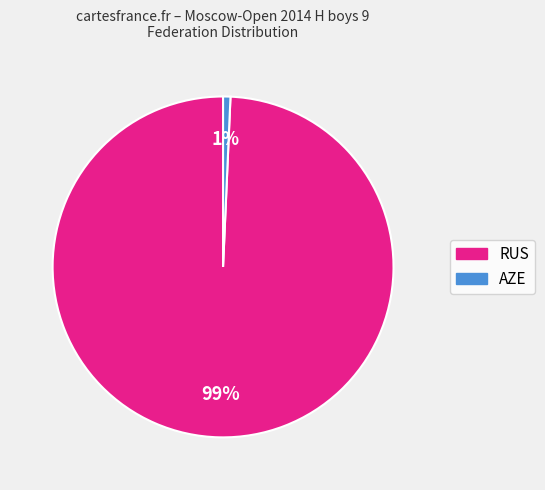

Is there any slice that represents more than half of the pie?

Yes